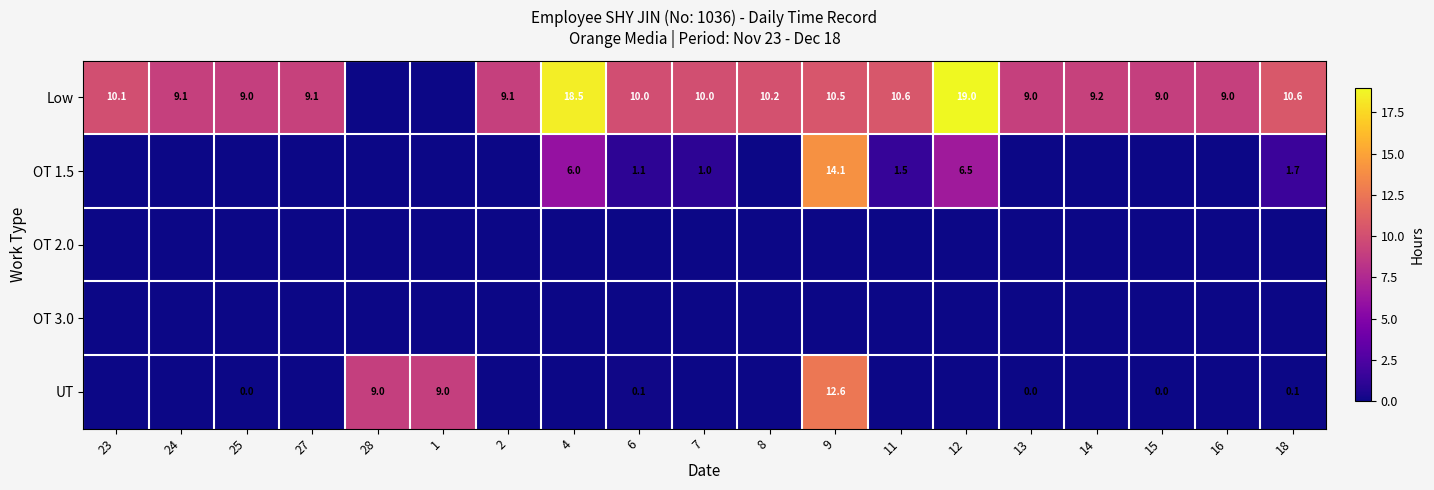

The value of Low at 4 is 18.5. True or false?

True